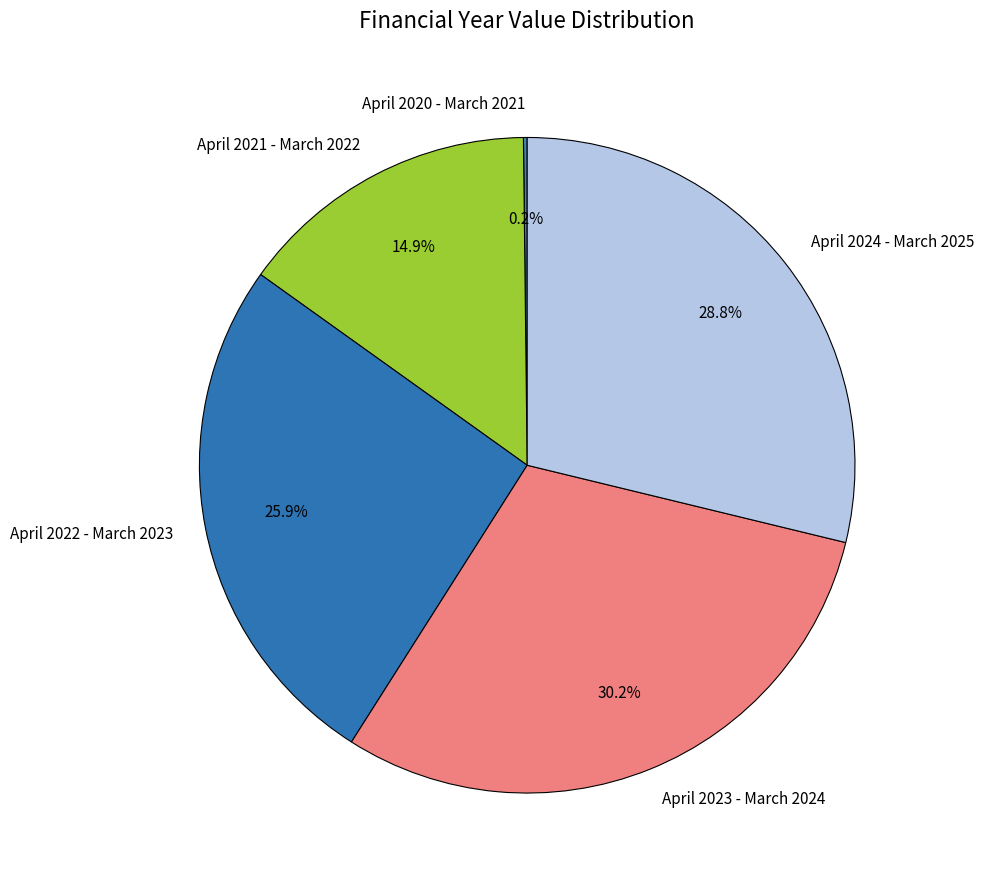

Between April 2022 - March 2023 and April 2024 - March 2025, which is larger?

April 2024 - March 2025